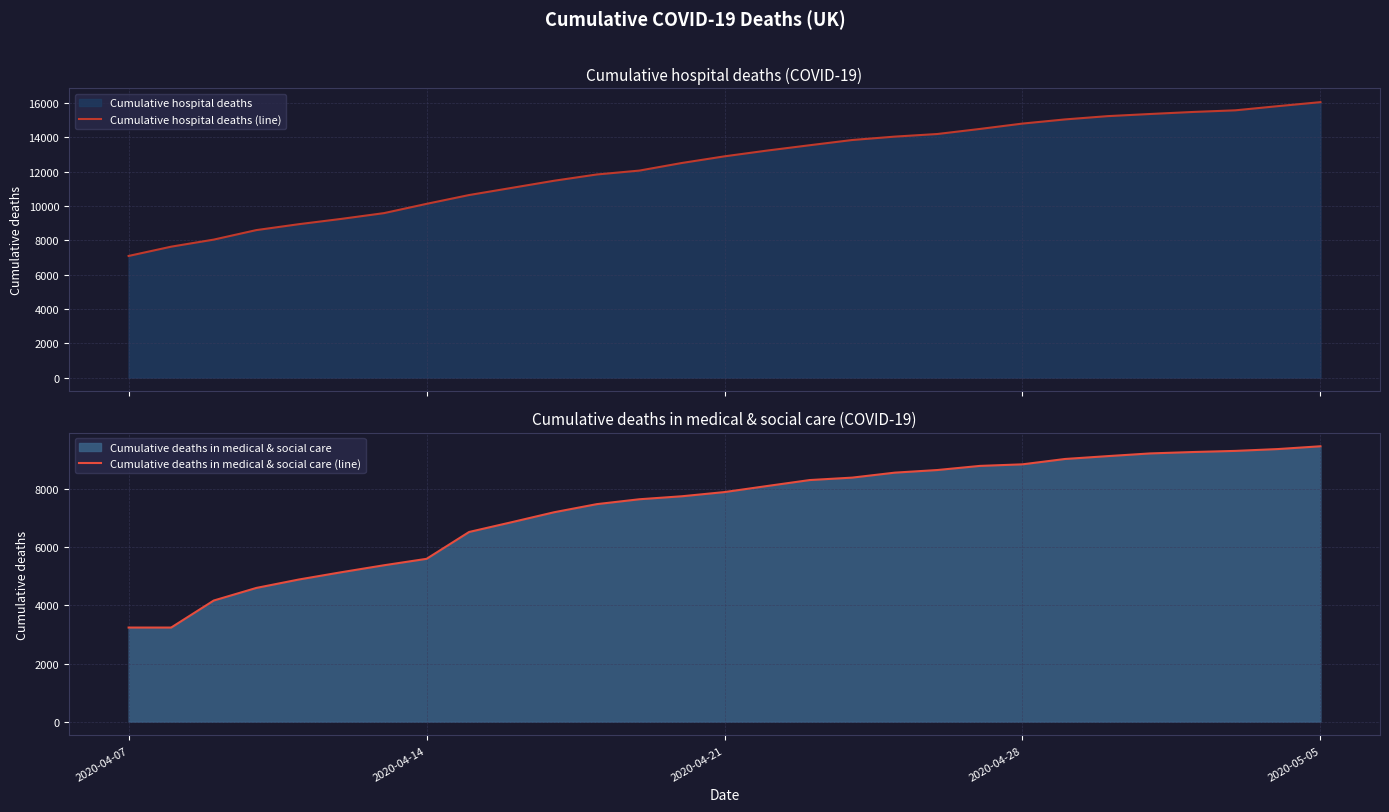

The value of Cumulative deaths in medical & social care (line) at 2020-04-28 is 8850. True or false?

True